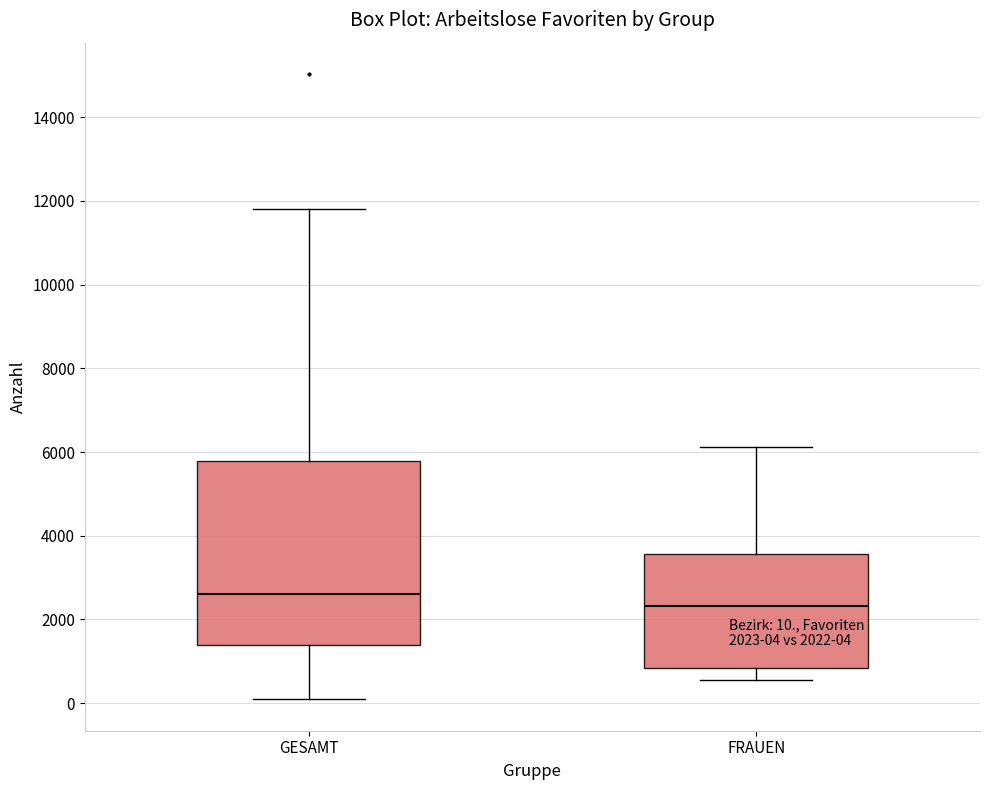

Which box is the tallest, from its lower edge to its upper edge?

GESAMT